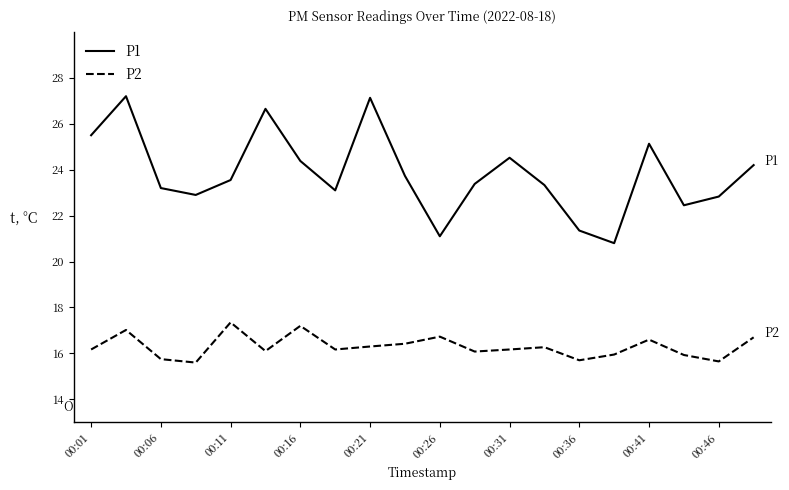

Which series has the widest spread of values?

P1